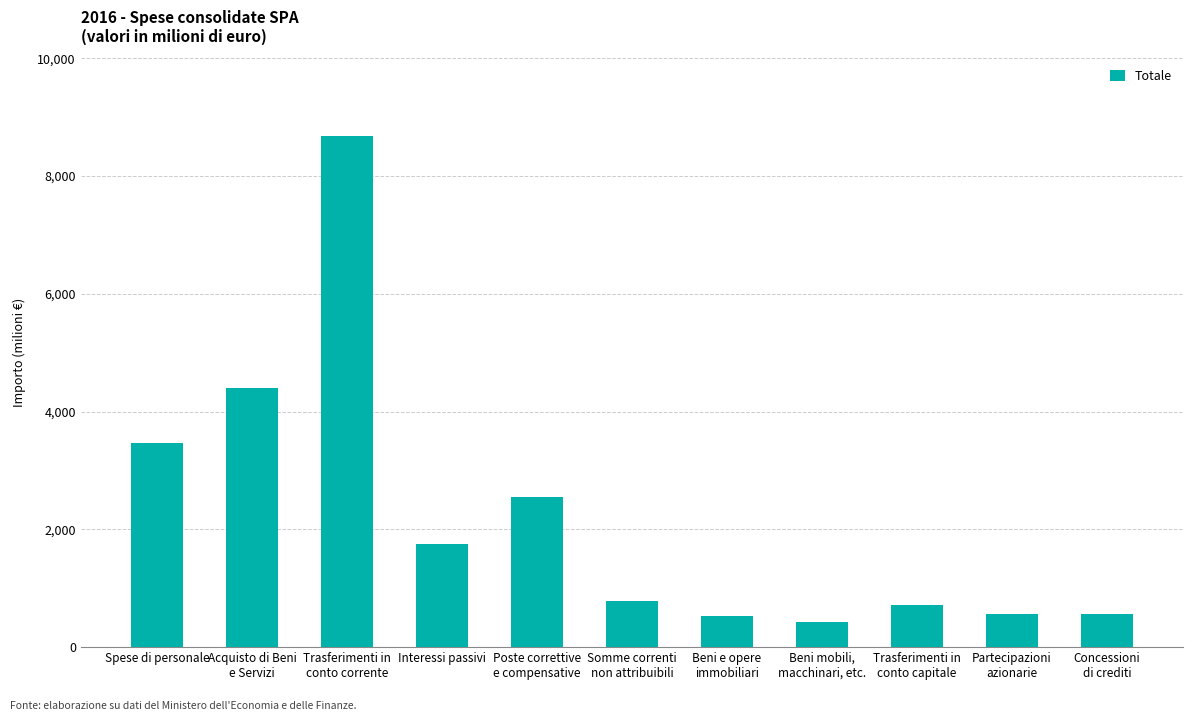

List the labels in order of value, largest first.

Trasferimenti in
conto corrente, Acquisto di Beni
e Servizi, Spese di personale, Poste correttive
e compensative, Interessi passivi, Somme correnti
non attribuibili, Trasferimenti in
conto capitale, Partecipazioni
azionarie, Concessioni
di crediti, Beni e opere
immobiliari, Beni mobili,
macchinari, etc.